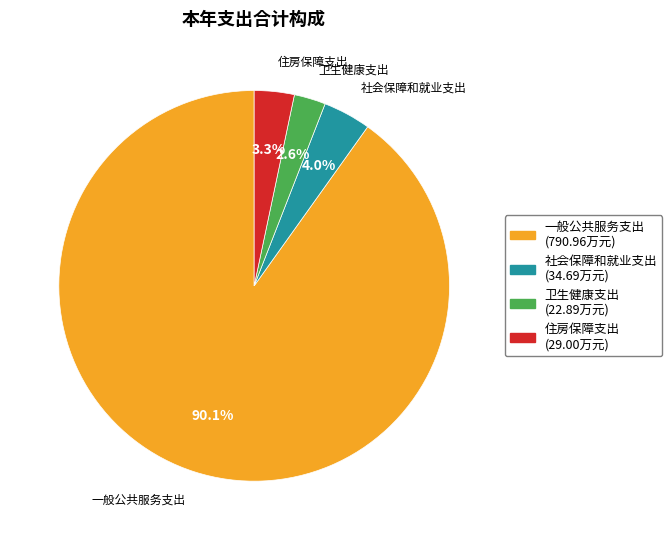

Count the number of slices in the pie.

4